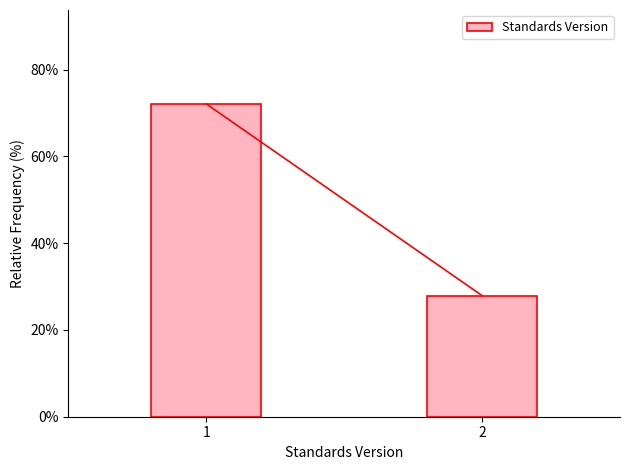

Reading left to right, list all the values displayed in this chart.

1=72.1	2=27.9